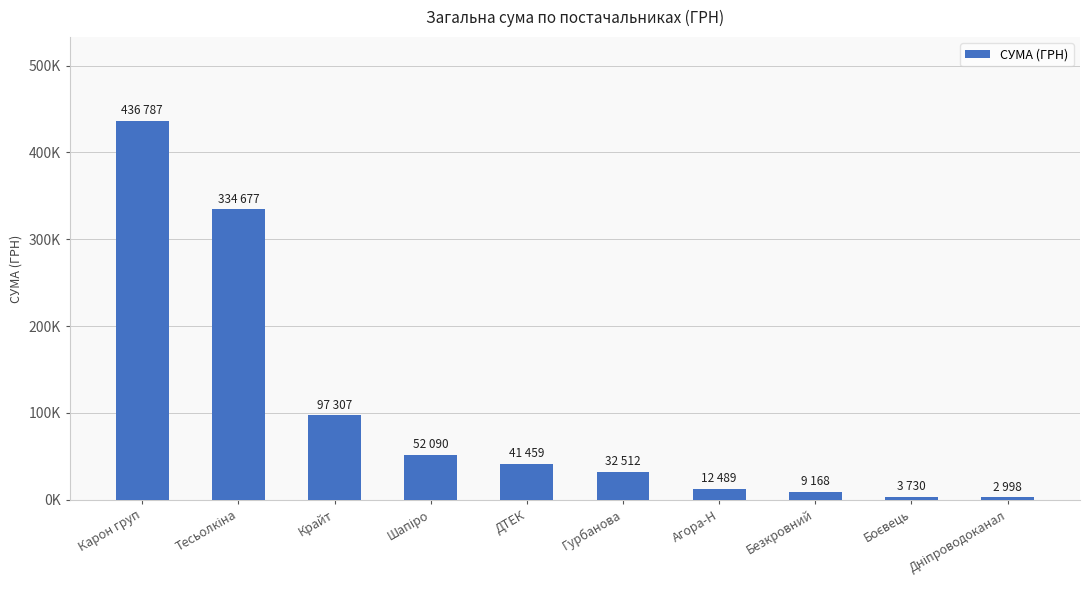

Does the chart contain any negative values?

No